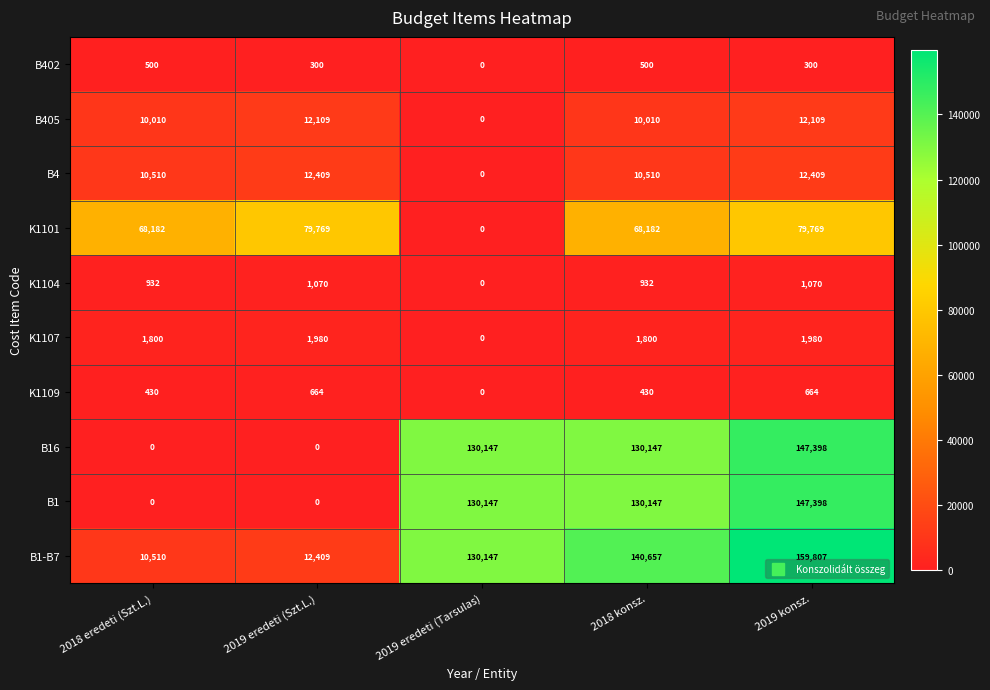

Which series has the widest spread of values?

B1-B7